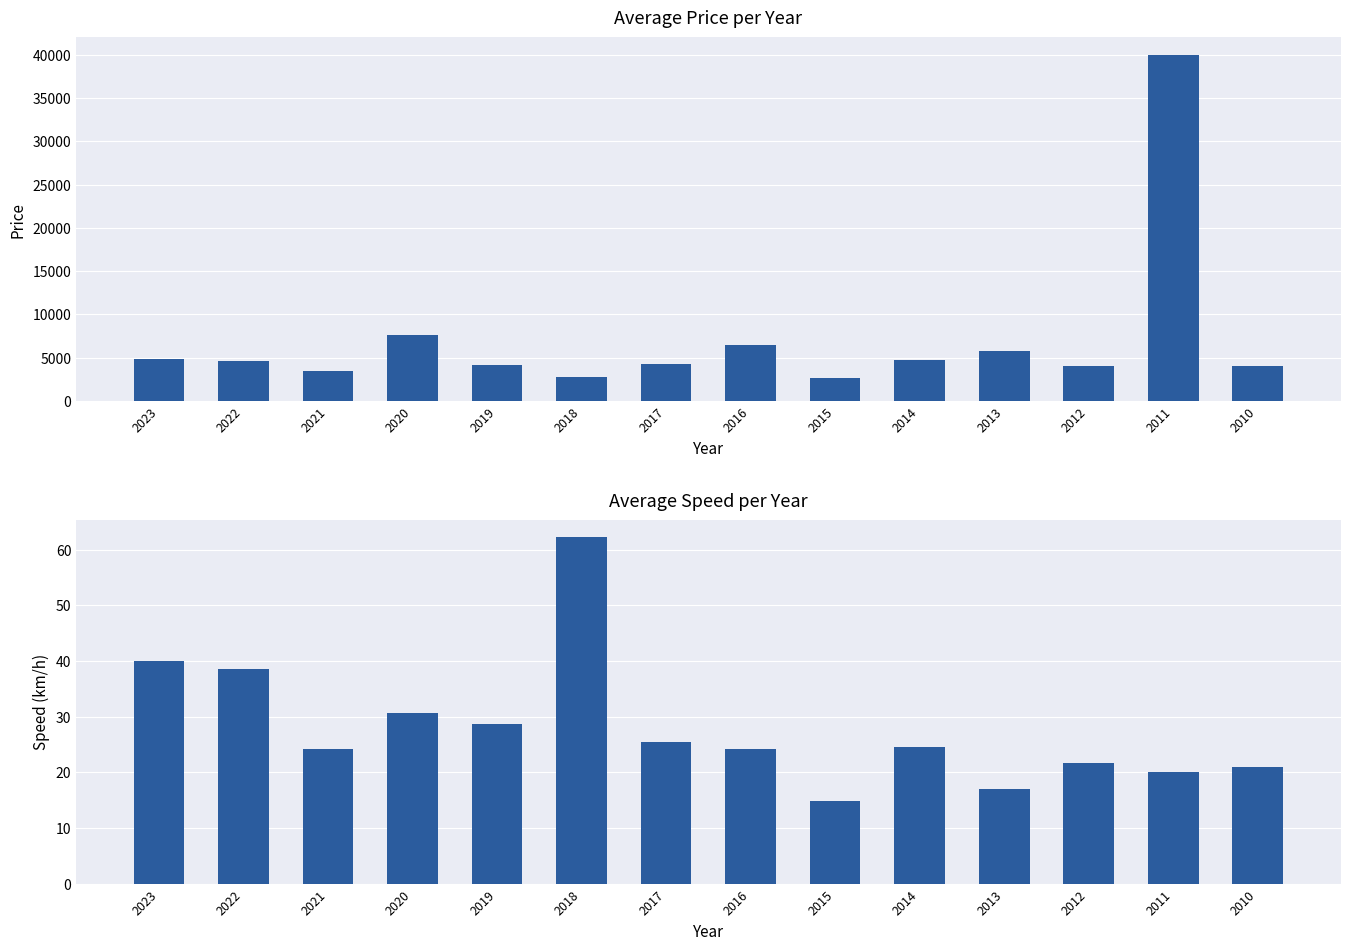

What is the difference between the highest and lowest values at 2014?

4708.5